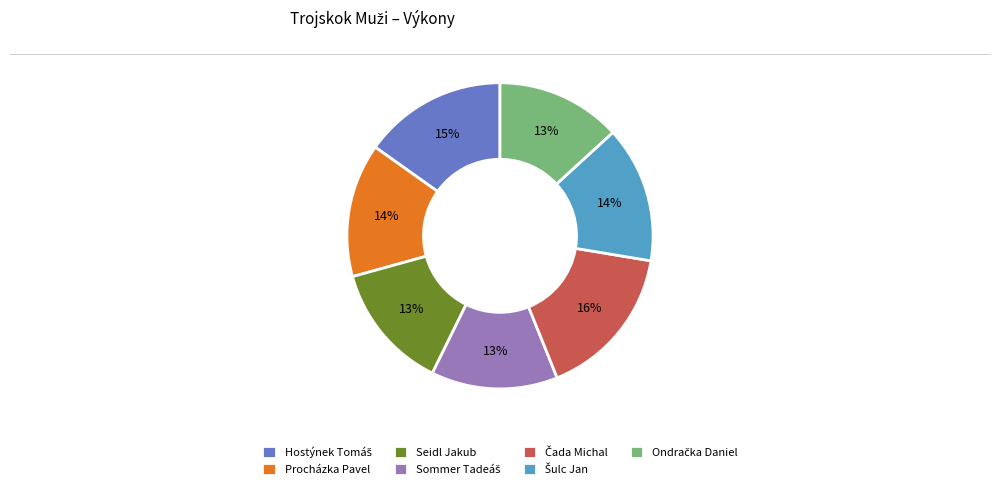

To the nearest percent, what percentage of the pie is Seidl Jakub?

13%